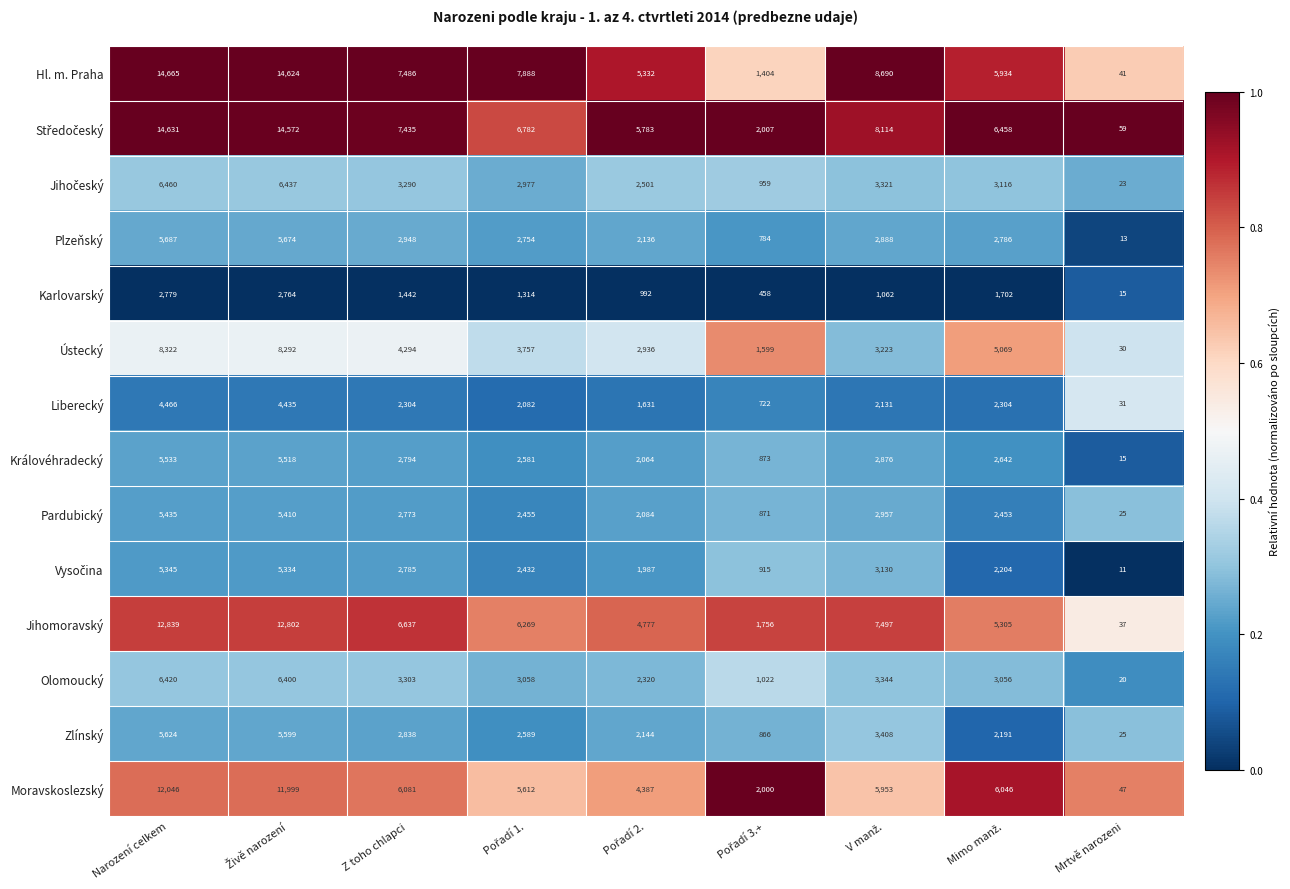

What is the approximate value of Hl. m. Praha at Mrtvě narozeni, to the nearest 10?

40